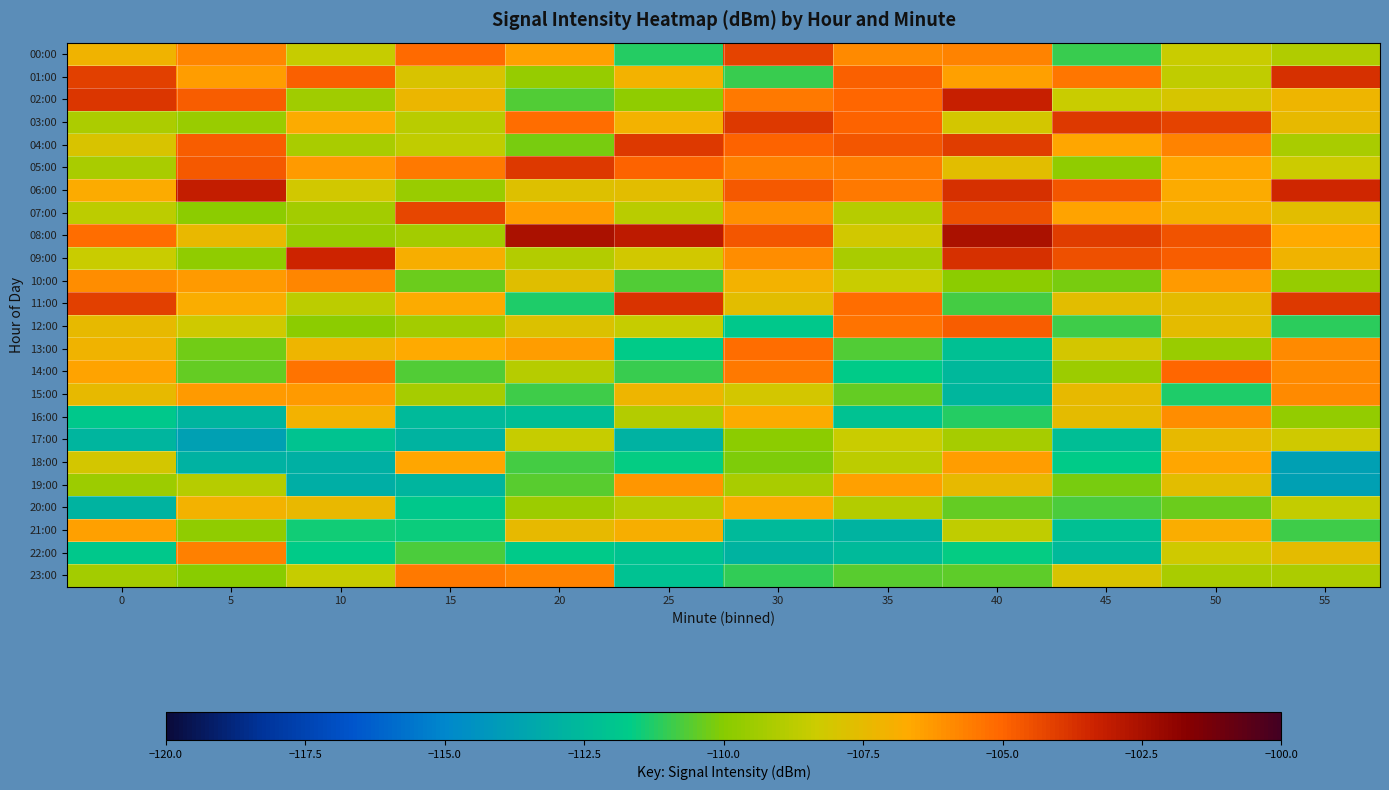

At which category does the chart reach its peak across all series?

40